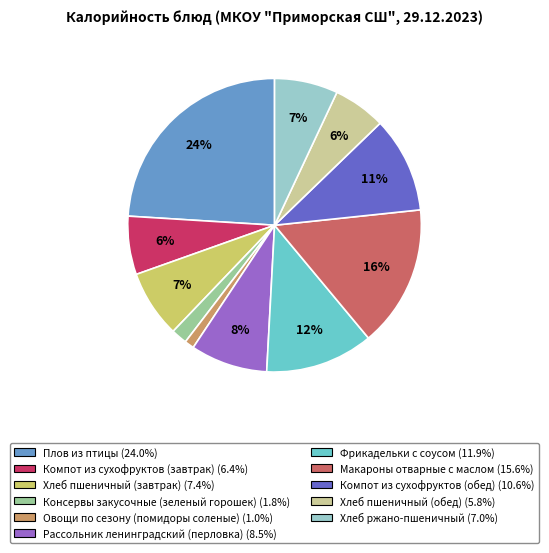

Count the number of slices in the pie.

11